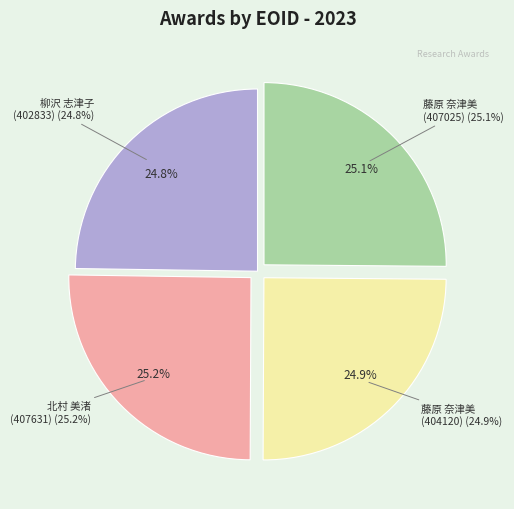

The 藤原 奈津美 (EID:407025) slice represents 25% of the pie. True or false?

True